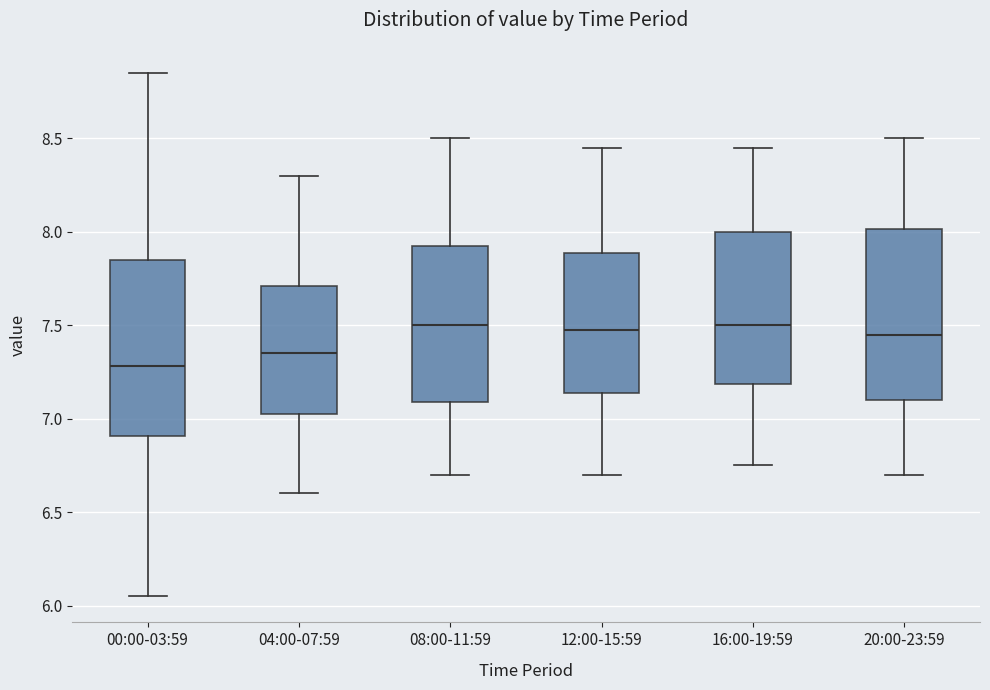

Where does the upper whisker of the box for 12:00-15:59 end on the y-axis? The values are not printed on the chart, so give them approximately, as read against the axis.

8.45